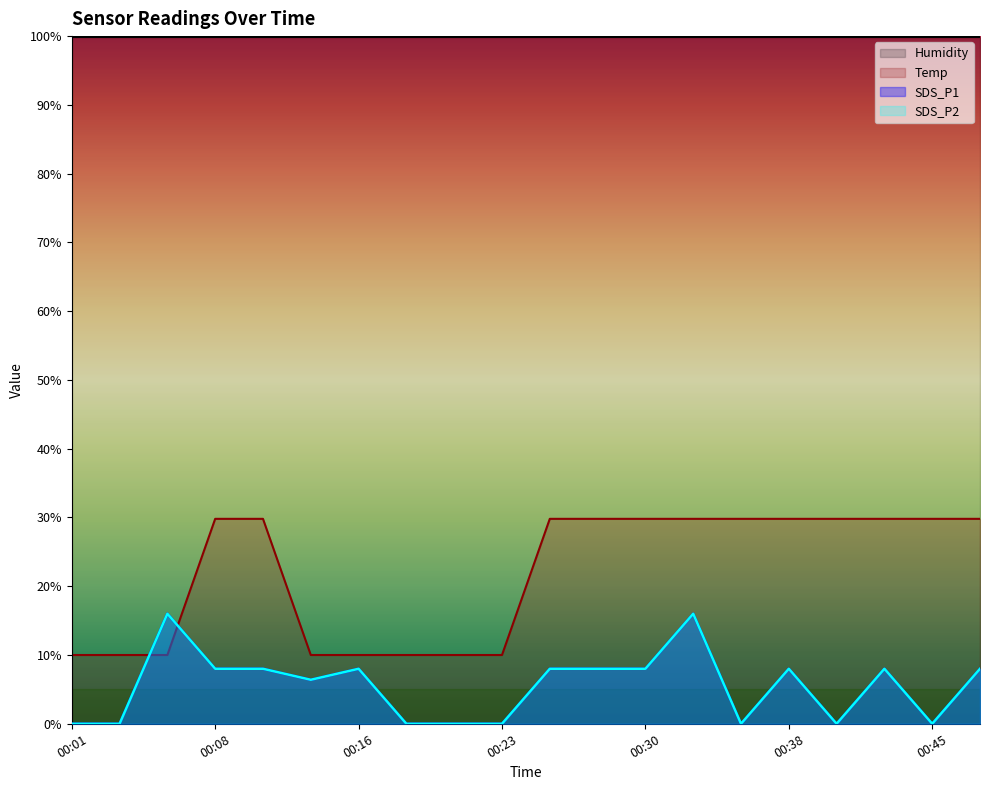

What is the sum of the Temp values at 00:38 and 00:16?

39.8